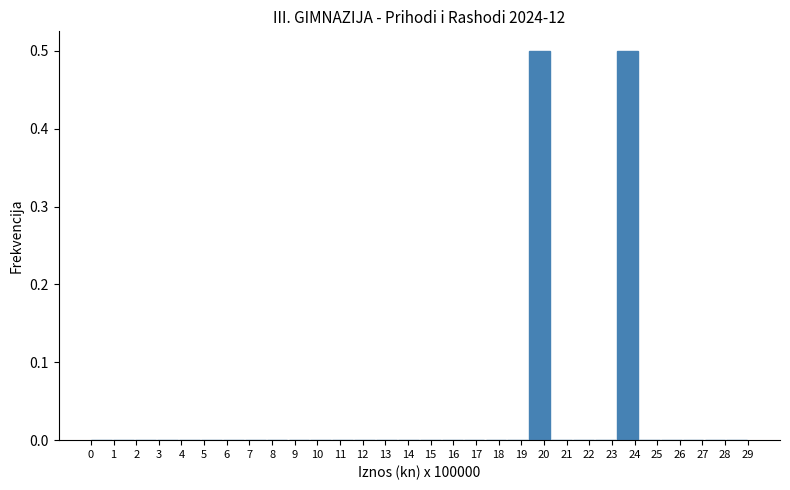

What is the height of the bar covering 23.2 to 24.2 on the x-axis? Neither the bar edges nor the heights are printed on the chart, so give them approximately, as read against the axes.

0.5